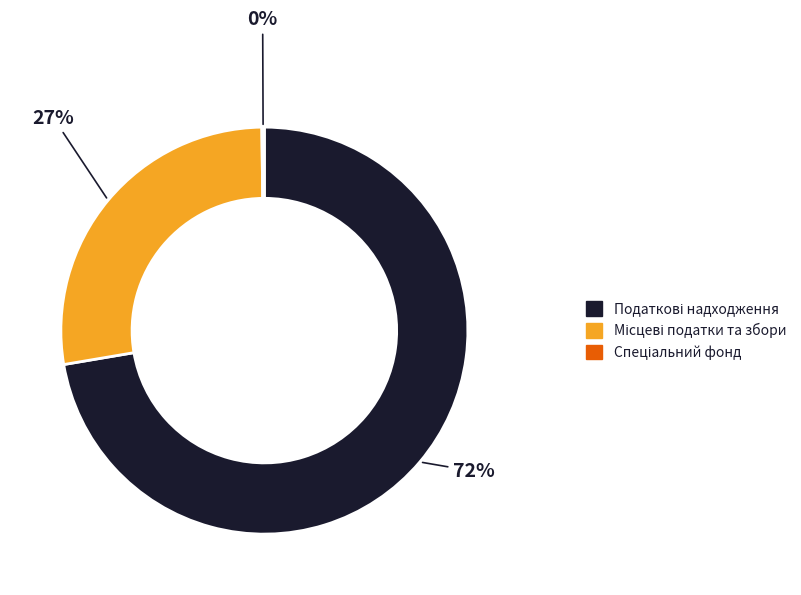

Does any single category account for the majority?

Yes